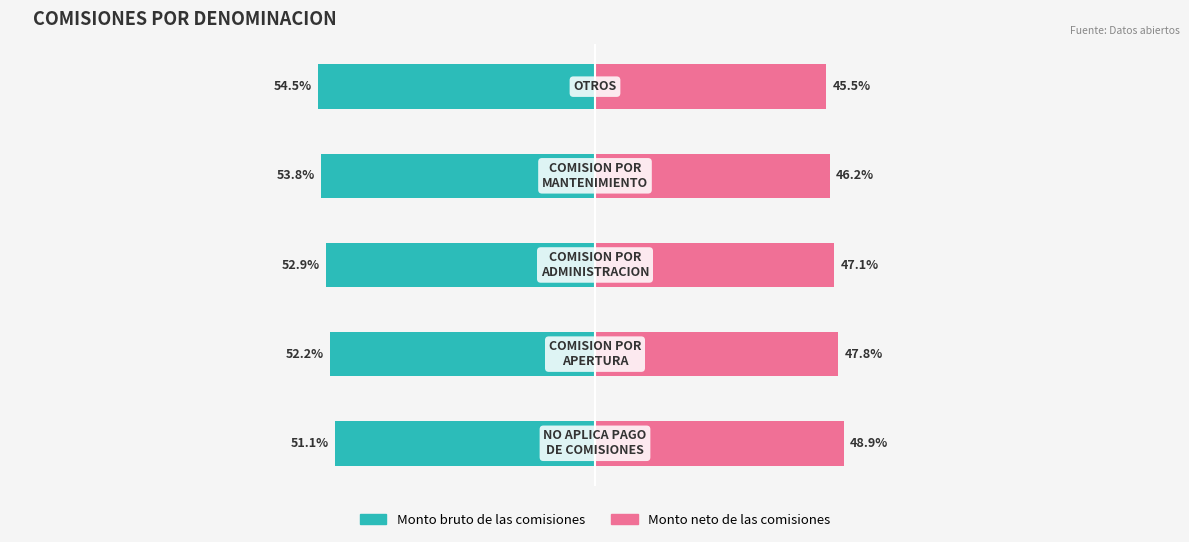

Which series has the largest range (max minus min)?

Monto neto de las comisiones